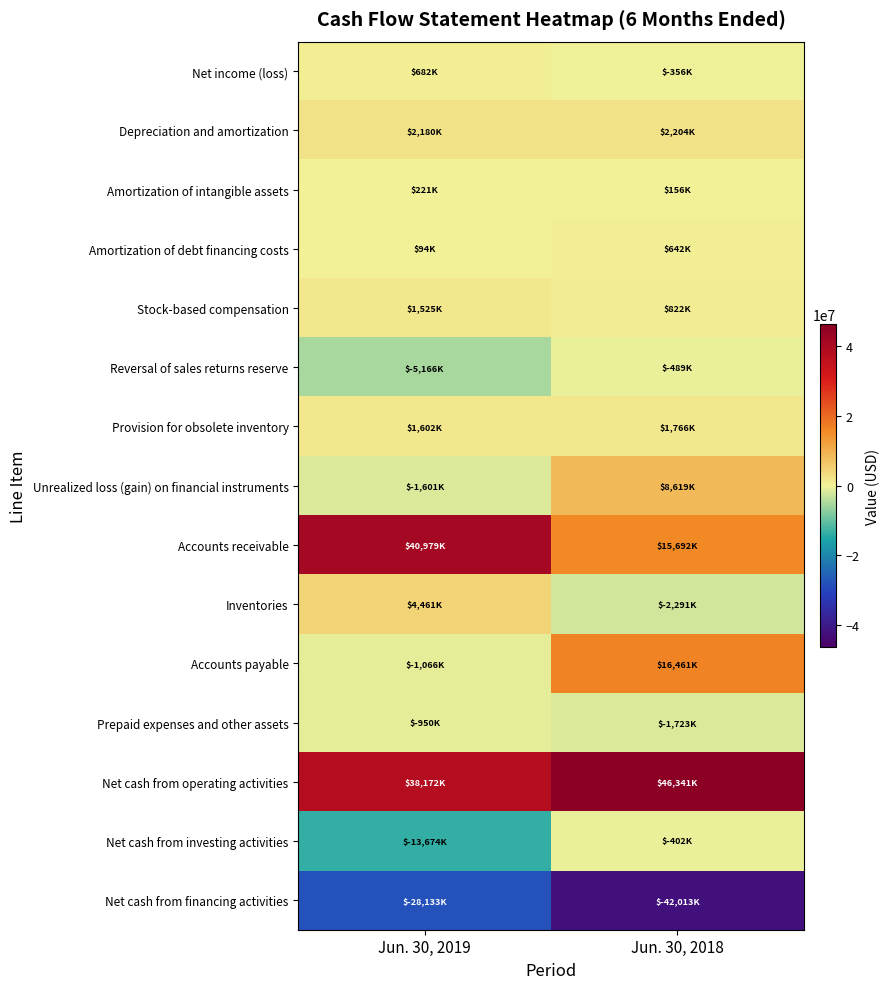

Reading left to right, extract all data points from this chart.

Net income (loss): Jun. 30, 2019=682000	Jun. 30, 2018=-356000
Depreciation and amortization: Jun. 30, 2019=2180000	Jun. 30, 2018=2204000
Amortization of intangible assets: Jun. 30, 2019=221000	Jun. 30, 2018=156000
Amortization of debt financing costs: Jun. 30, 2019=94000	Jun. 30, 2018=642000
Stock-based compensation: Jun. 30, 2019=1525000	Jun. 30, 2018=822000
Reversal of sales returns reserve: Jun. 30, 2019=-5166000	Jun. 30, 2018=-489000
Provision for obsolete inventory: Jun. 30, 2019=1602000	Jun. 30, 2018=1766000
Unrealized loss (gain) on financial instruments: Jun. 30, 2019=-1601000	Jun. 30, 2018=8619000
Accounts receivable: Jun. 30, 2019=40979000	Jun. 30, 2018=15692000
Inventories: Jun. 30, 2019=4461000	Jun. 30, 2018=-2291000
Accounts payable: Jun. 30, 2019=-1066000	Jun. 30, 2018=16461000
Prepaid expenses and other assets: Jun. 30, 2019=-950000	Jun. 30, 2018=-1723000
Net cash from operating activities: Jun. 30, 2019=38172000	Jun. 30, 2018=46341000
Net cash from investing activities: Jun. 30, 2019=-13674000	Jun. 30, 2018=-402000
Net cash from financing activities: Jun. 30, 2019=-28133000	Jun. 30, 2018=-42013000